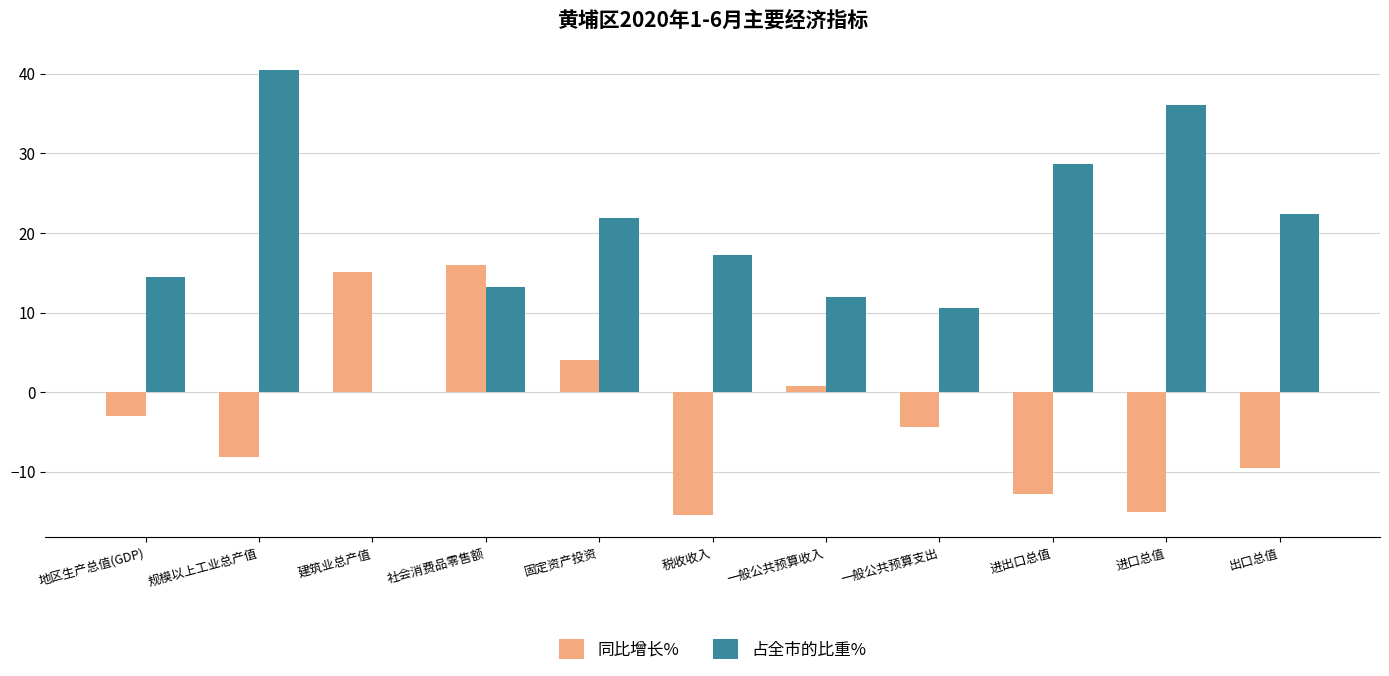

Between 进出口总值 and 出口总值, which series saw the biggest shift?

占全市的比重%